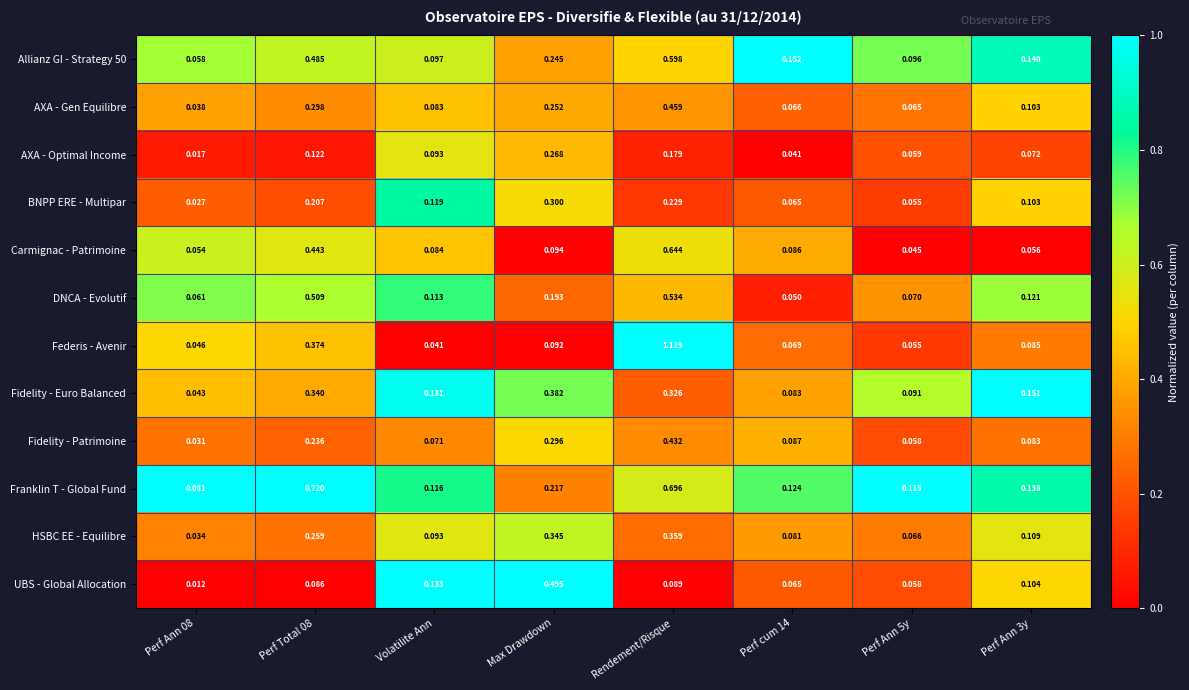

Is the value of UBS - Global Allocation at Perf Ann 08 greater than the value of HSBC EE - Equilibre at Volatilite Ann?

No